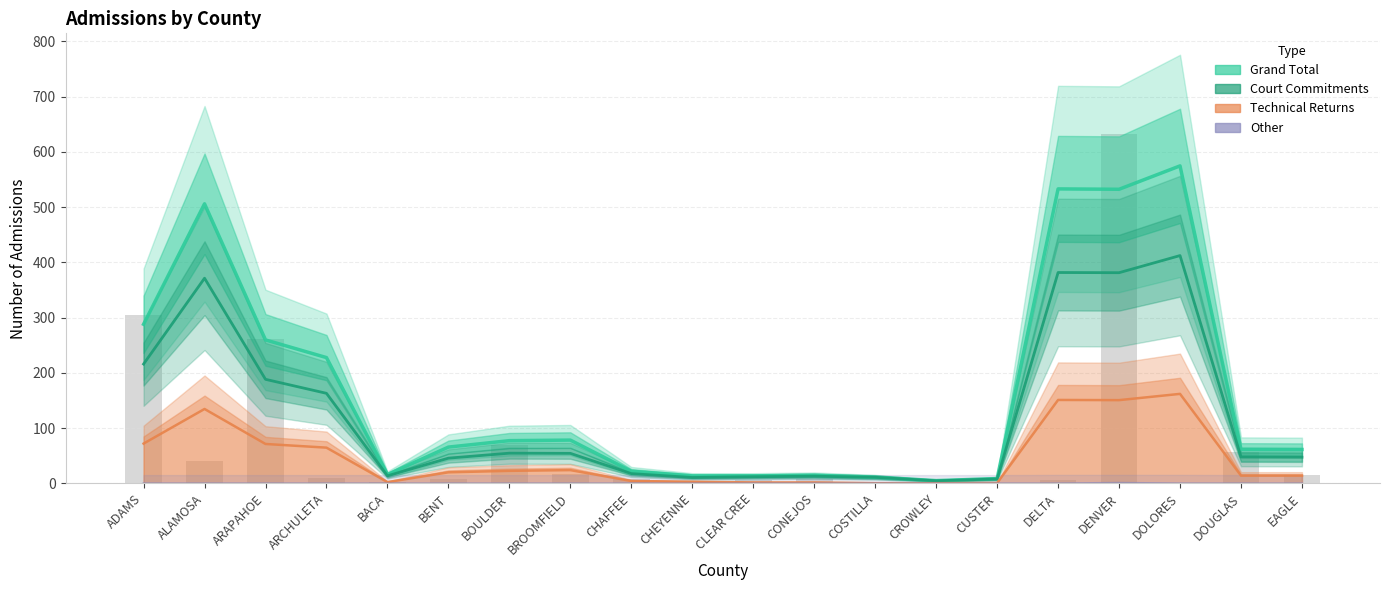

Does the chart contain stacked bars?

No